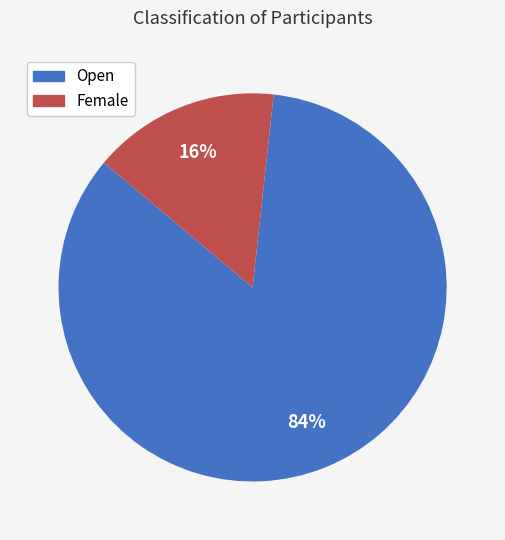

To the nearest percent, what is the average slice percentage?

50%